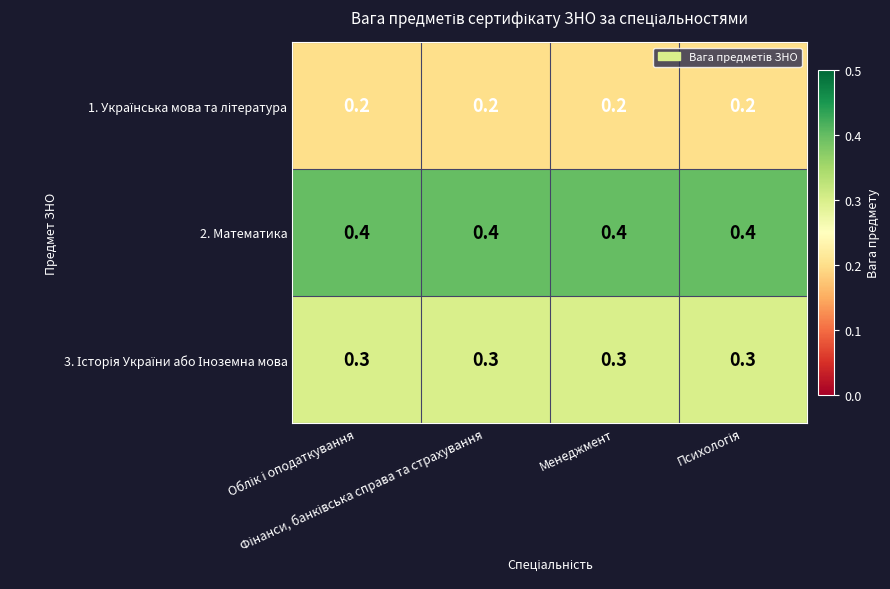

Which series has the largest total across all categories?

2. Математика